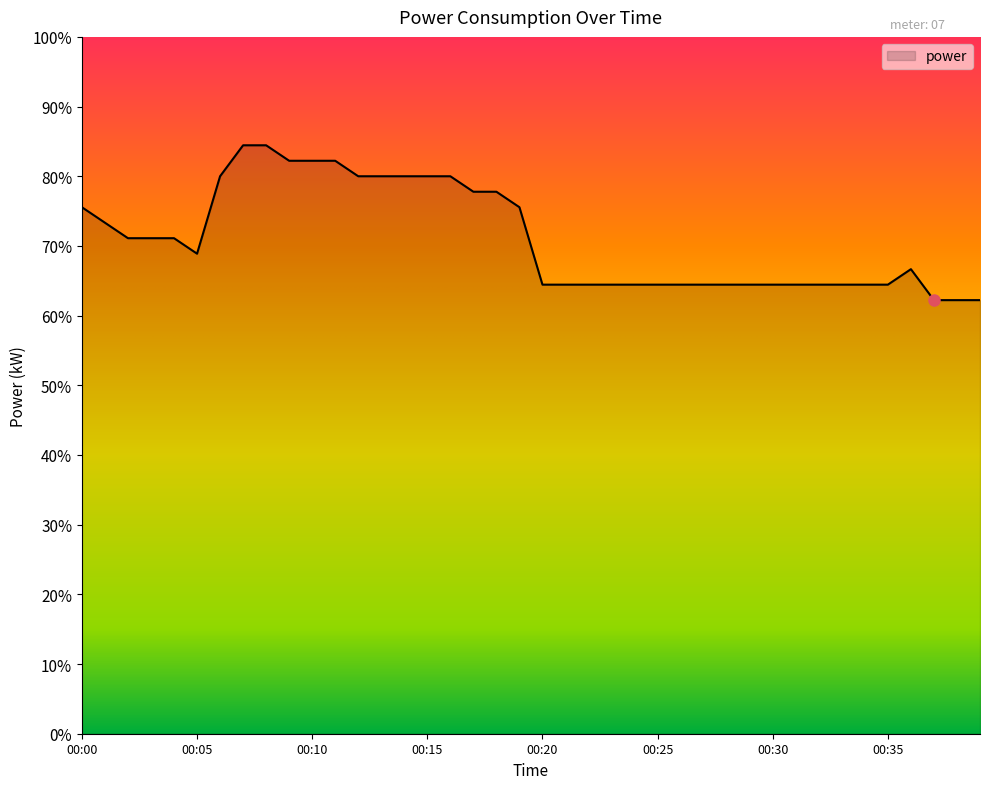

Is this an area chart (filled region under the line)?

Yes